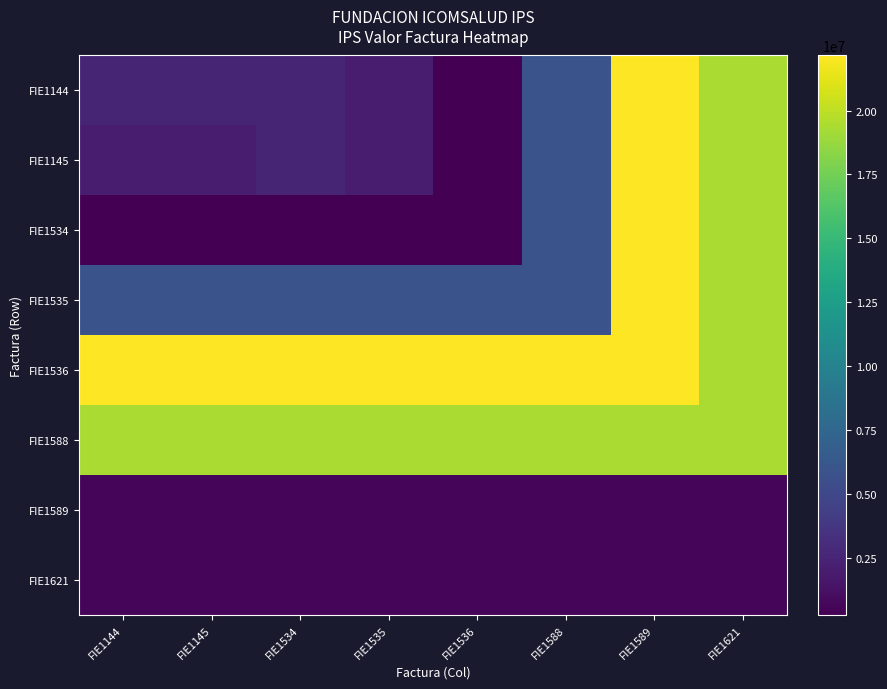

How many data points does each series have?

8